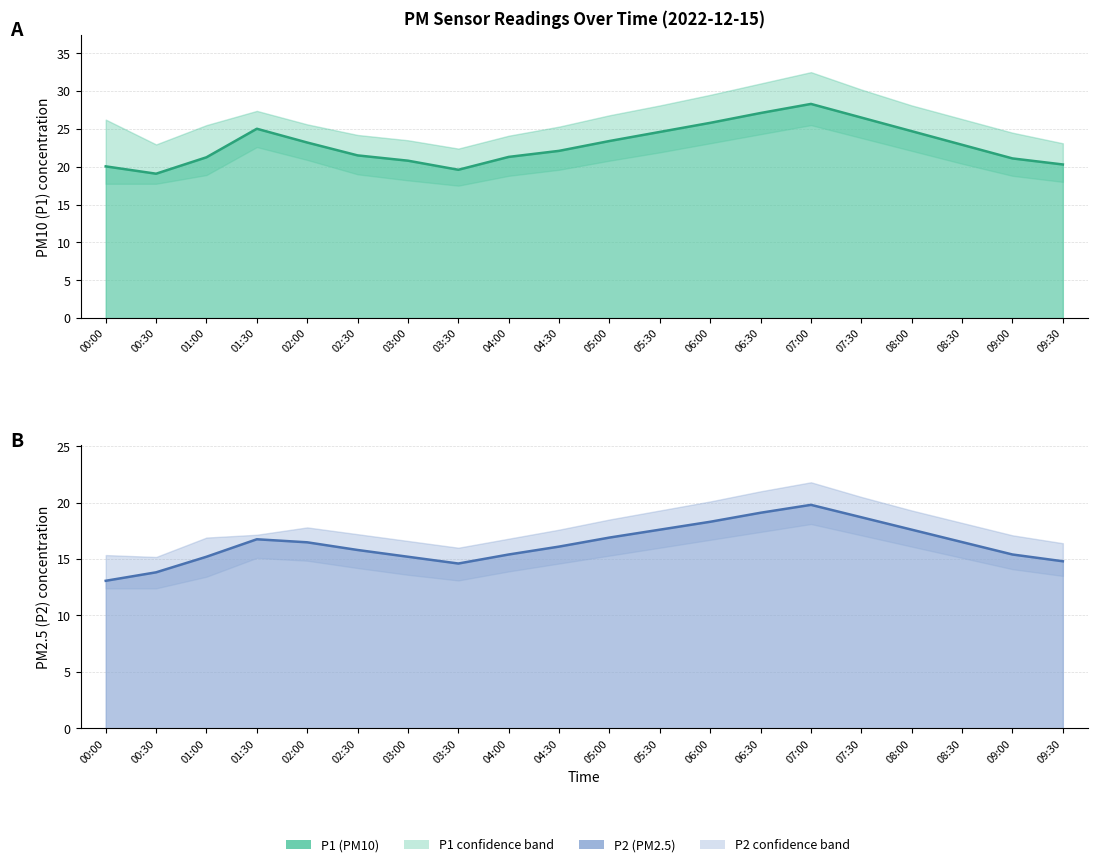

What is the difference between the highest and lowest values at 00:00?

13.8